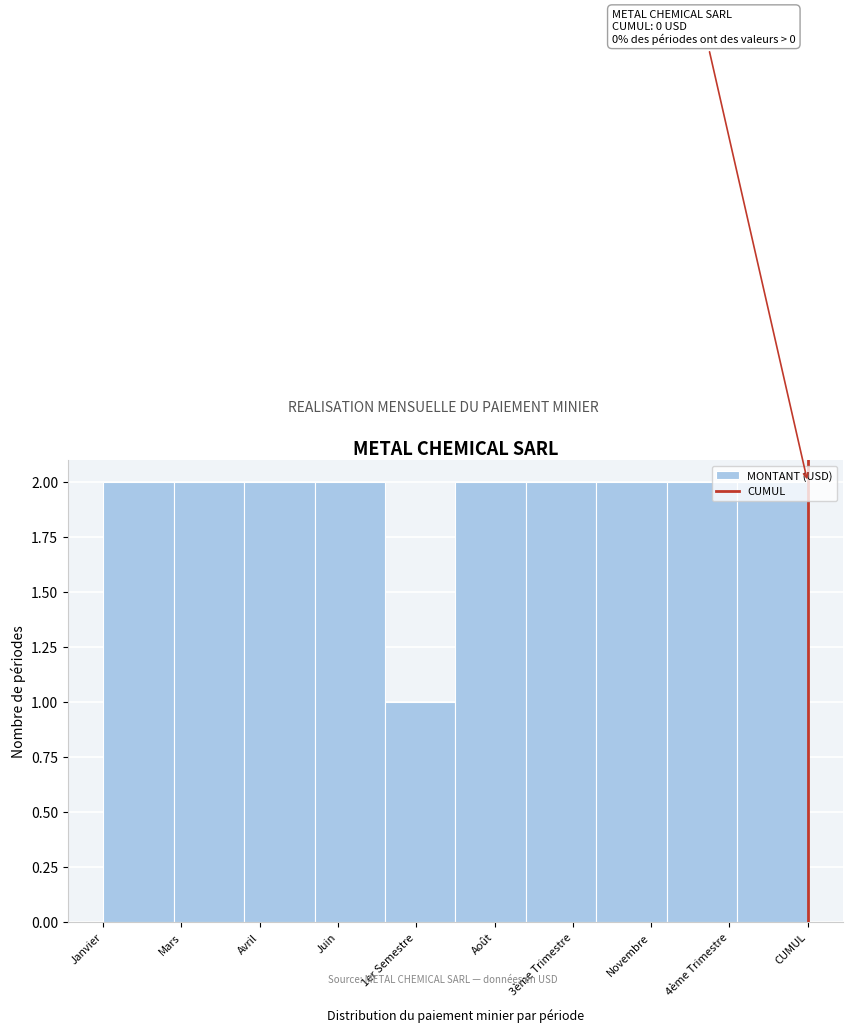

What is the ratio of the value at 3ème Trimestre to the value at CUMUL?

1.0